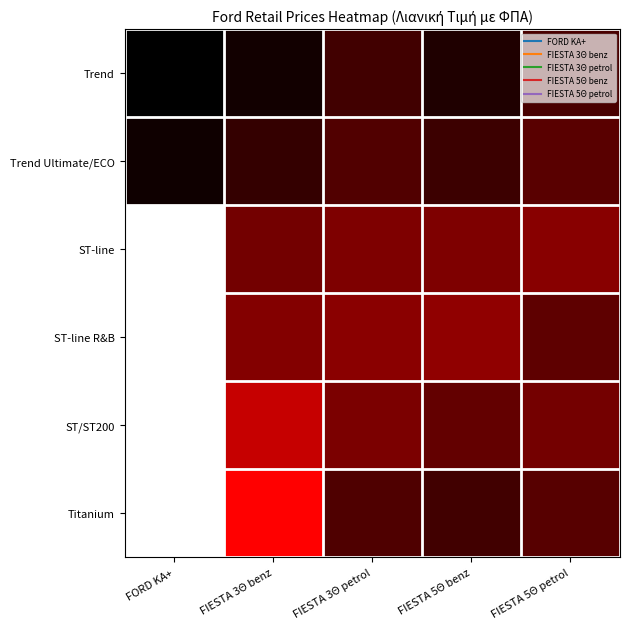

At which category does the chart reach its peak across all series?

FIESTA 3Θ benz